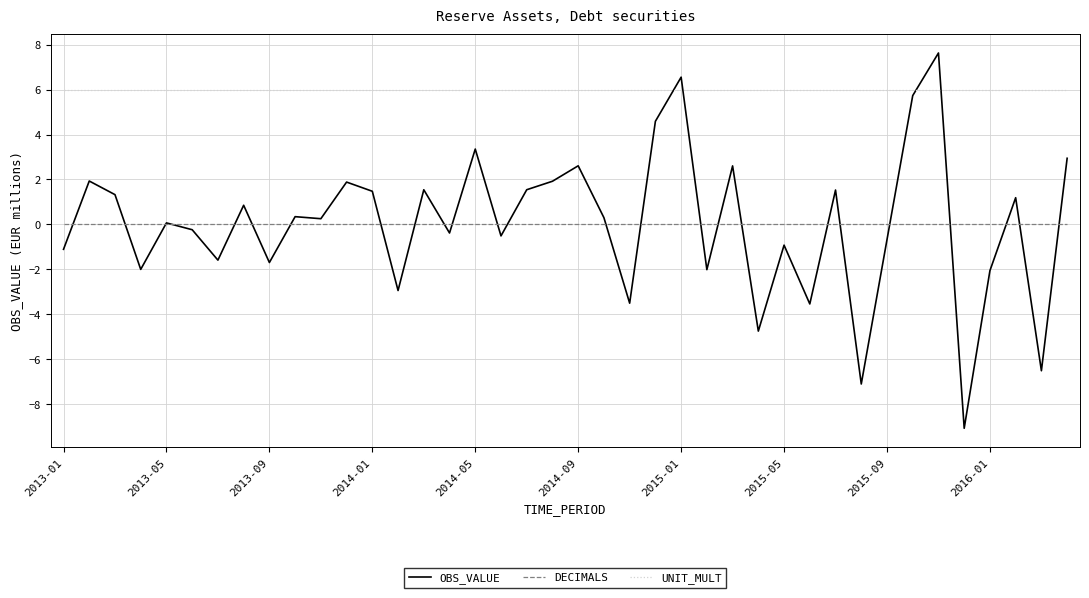

What is the minimum value shown in the chart?

-9.1